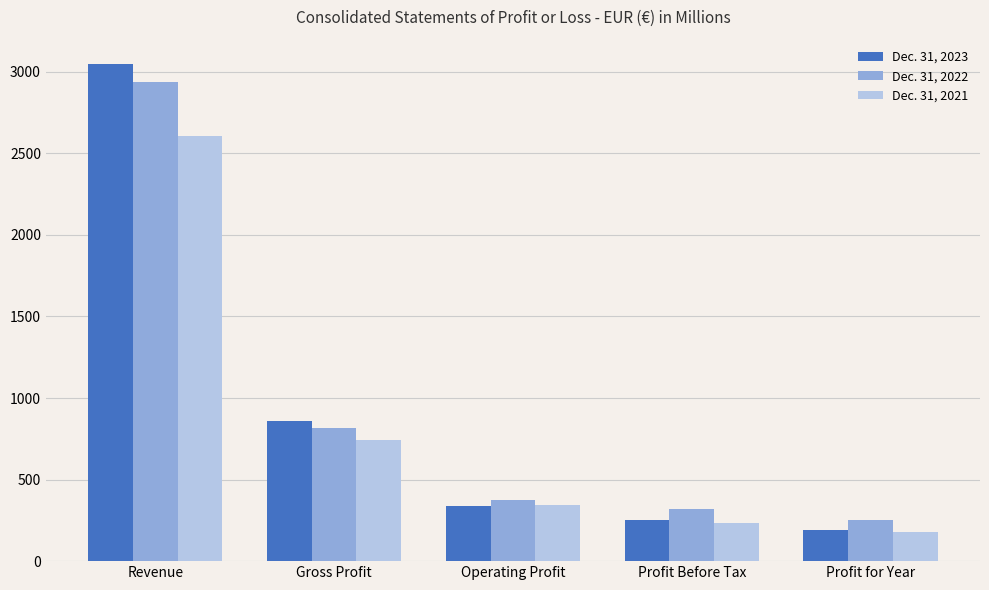

What are all the series names shown in the legend?

Dec. 31, 2023, Dec. 31, 2022, Dec. 31, 2021